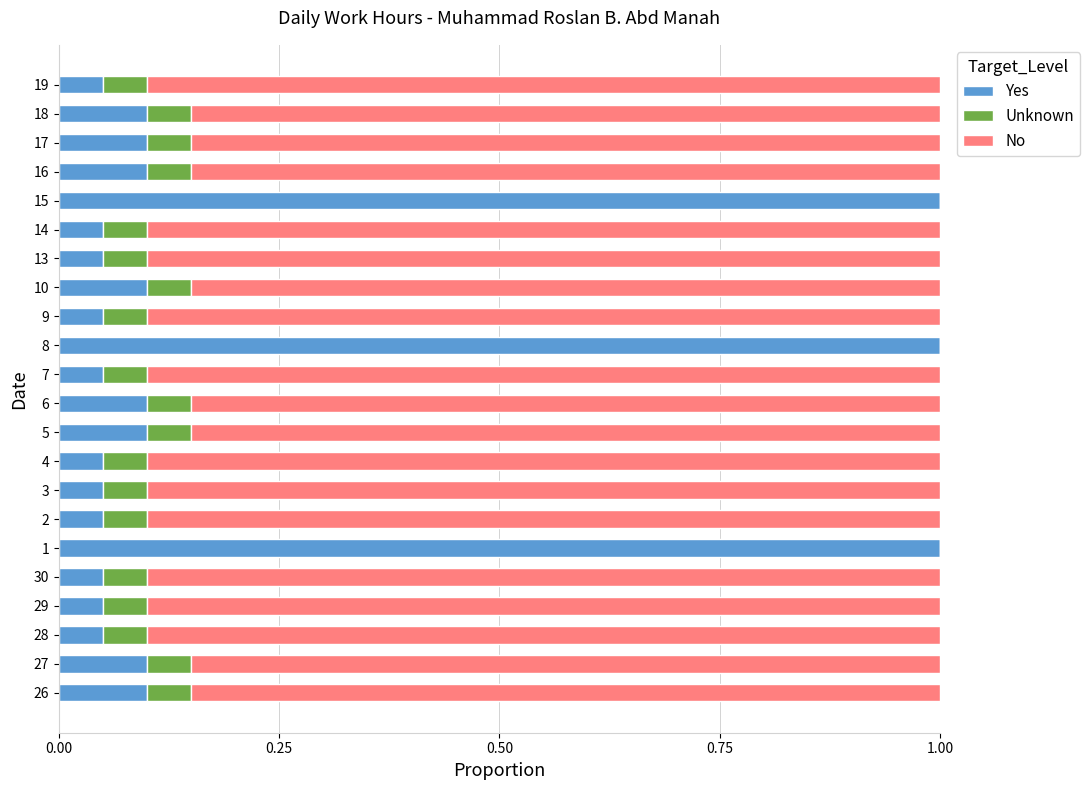

The value of Yes at 7 is 0.1. True or false?

True